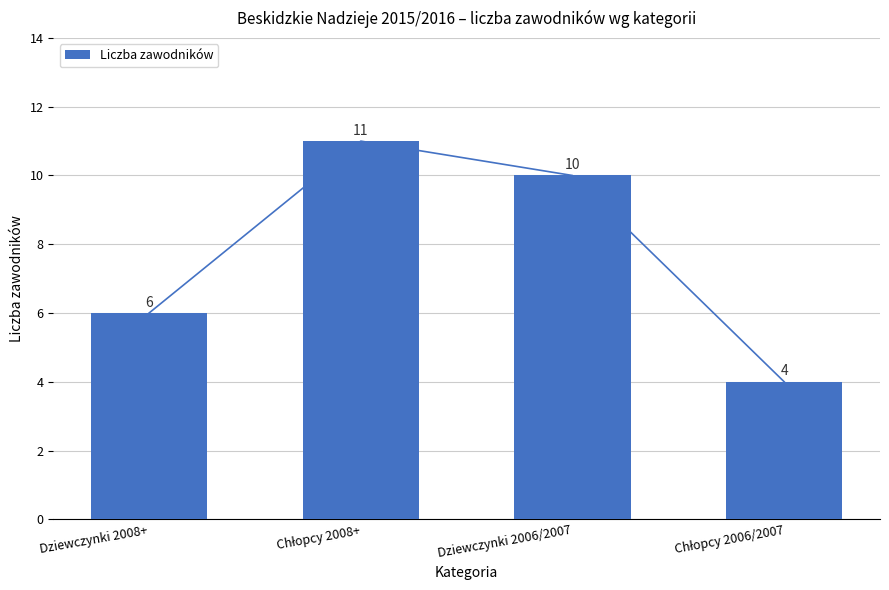

Reading left to right, extract all data points from this chart.

Dziewczynki 2008+=6	Chłopcy 2008+=11	Dziewczynki 2006/2007=10	Chłopcy 2006/2007=4